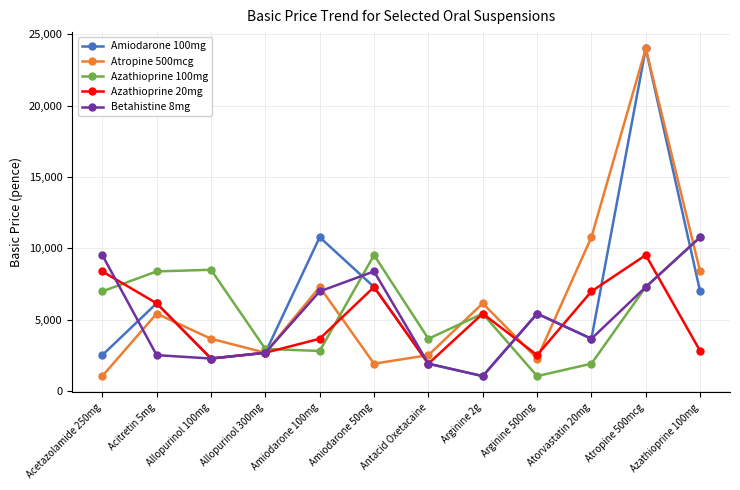

How many lines are shown in the chart?

5